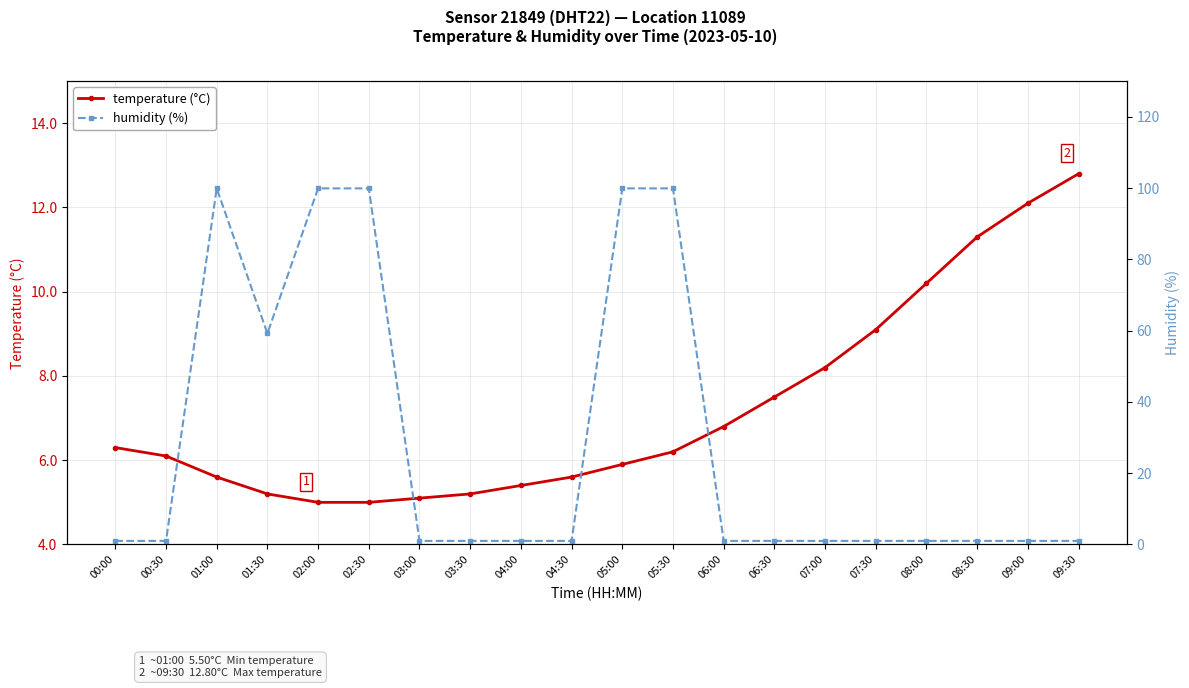

What position from the left is 09:00?

19